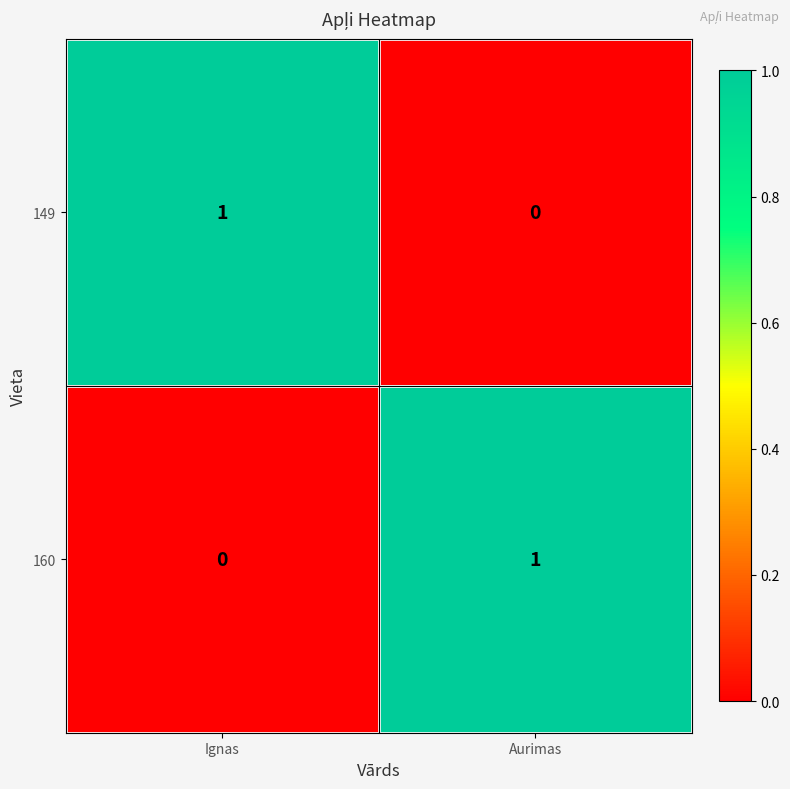

Rank the categories by 160 value from highest to lowest.

Aurimas, Ignas